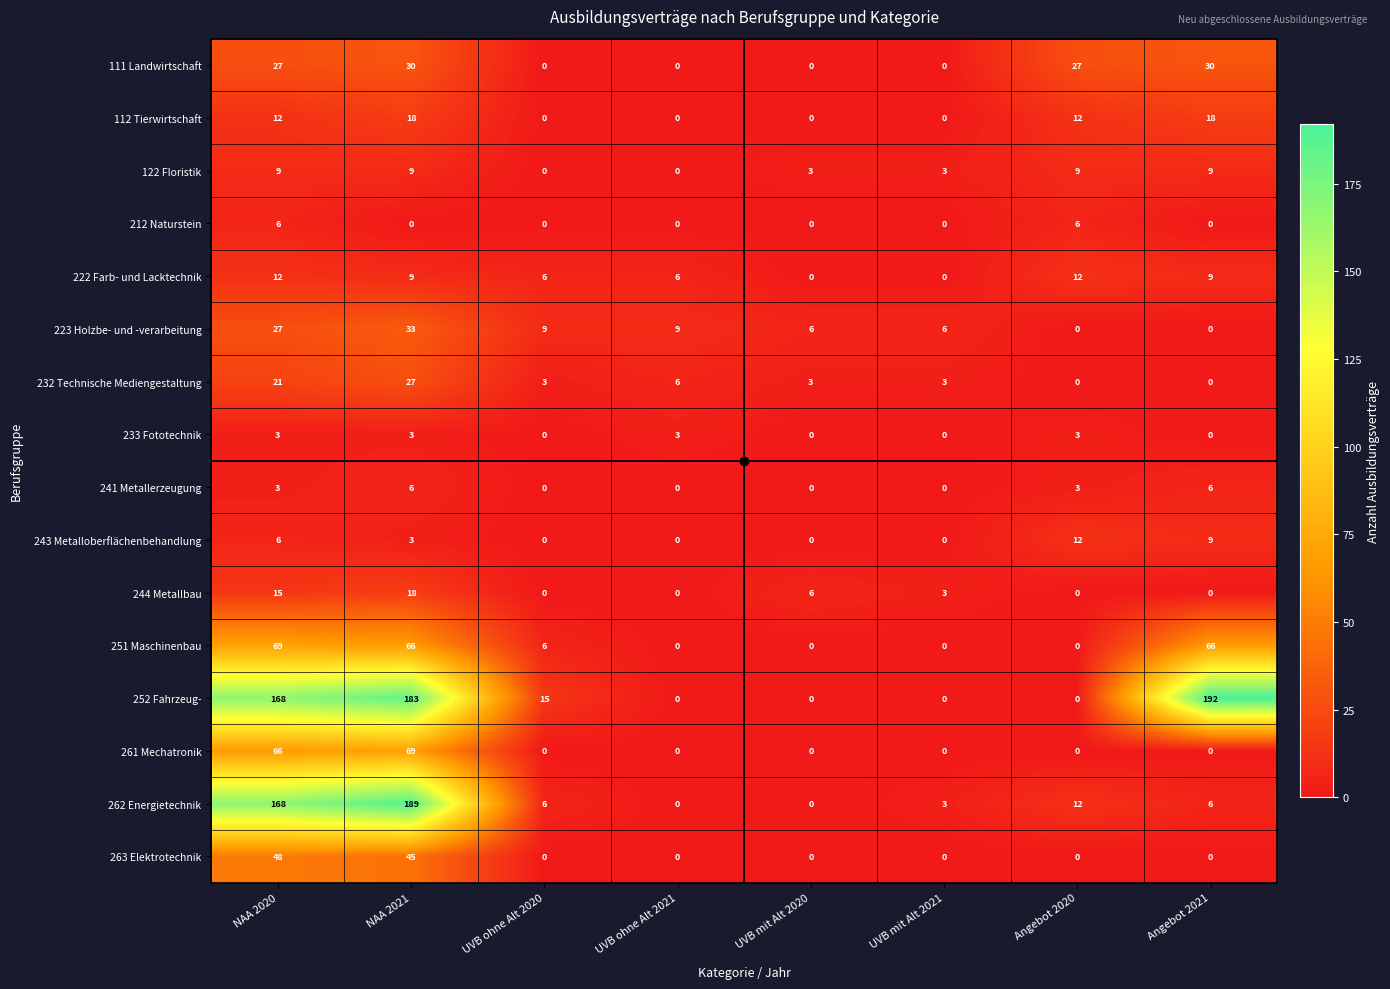

Count the number of categories in the chart.

8